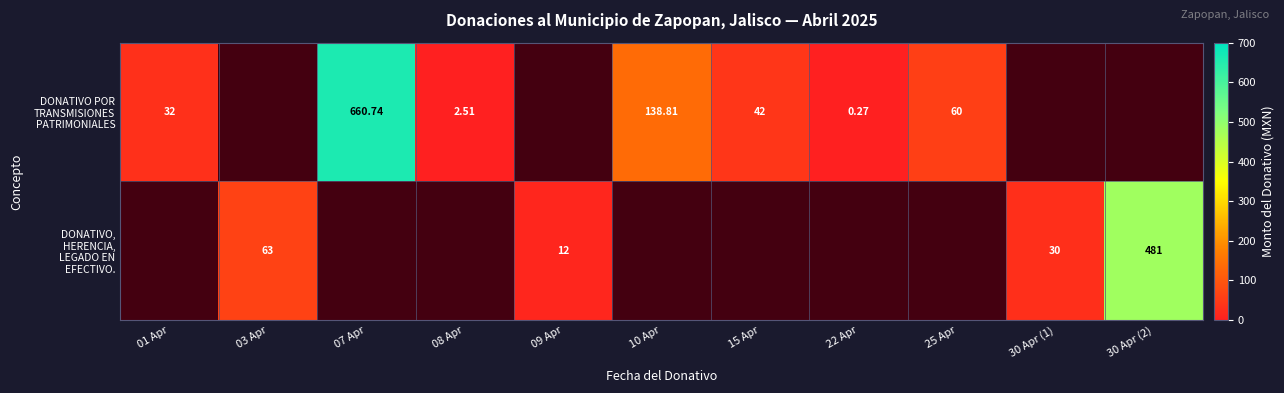

At how many categories does at least one series exceed 343?

2